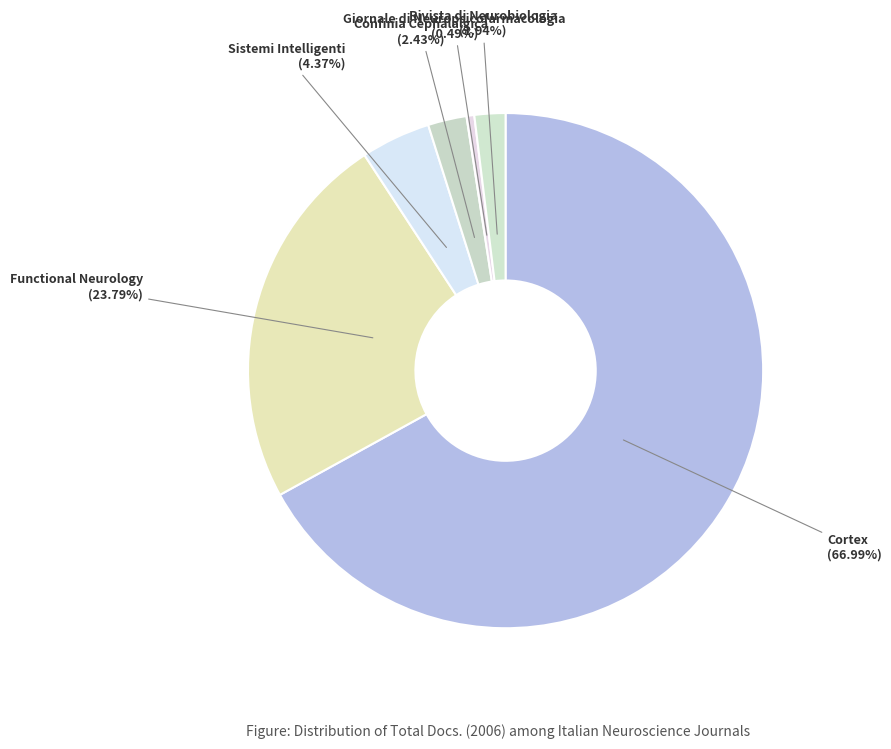

To the nearest percent, what is the average slice percentage?

17%